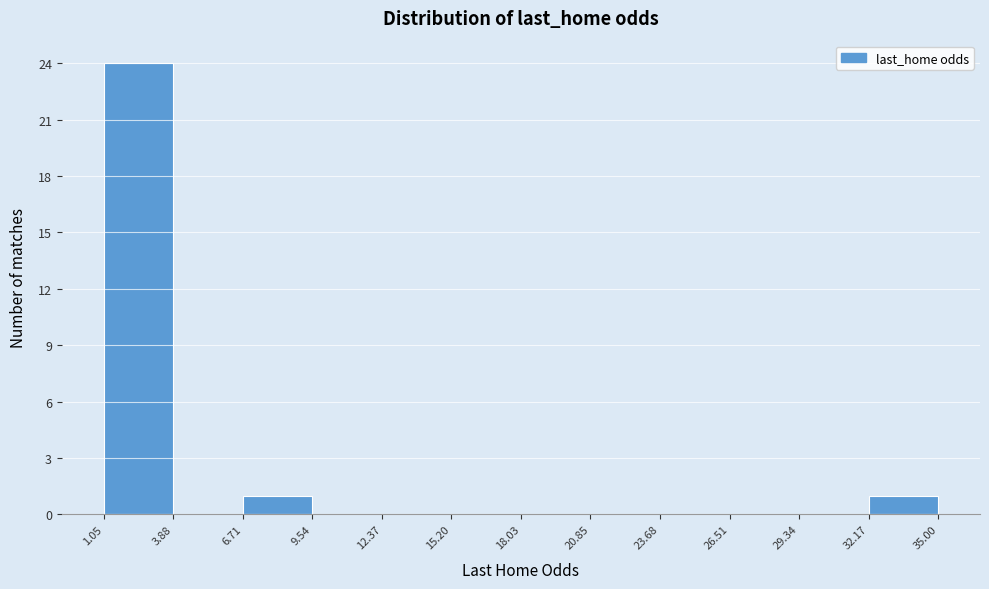

How tall is the bar that spans 6.71 to 9.54 on the x-axis? The values are not printed on the chart, so give them approximately, as read against the axis.

1